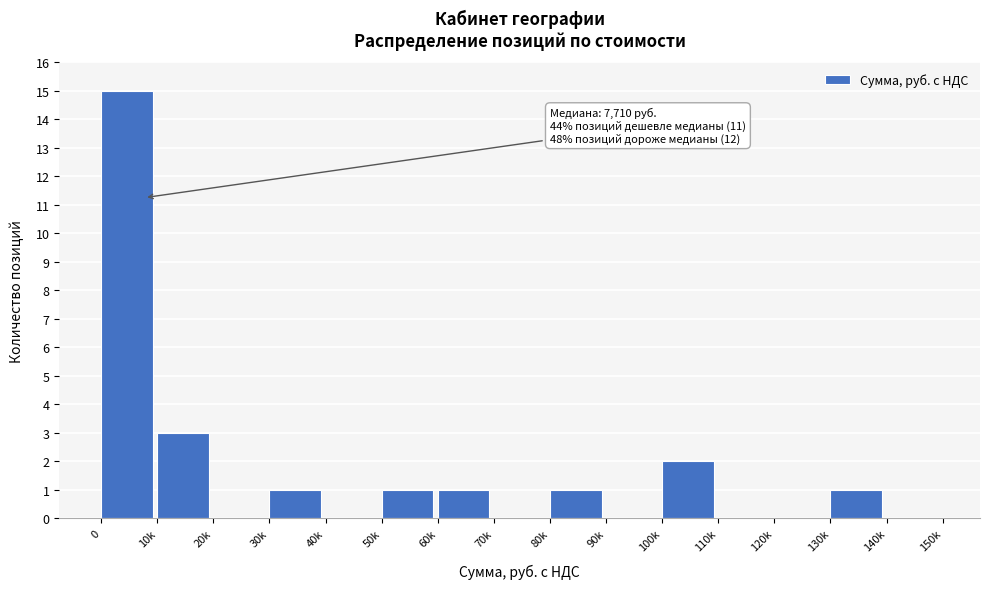

Reading right to left, list all the values displayed in this chart.

140k=0	130k=1	120k=0	110k=0	100k=2	90k=0	80k=1	70k=0	60k=1	50k=1	40k=0	30k=1	20k=0	10k=3	0=15